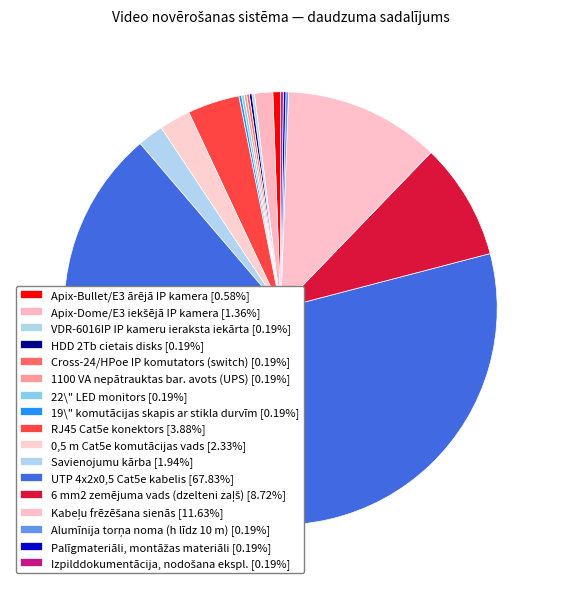

True or false: Cross-24/HPoe IP komutators (switch) accounts for 10% of the total.

False